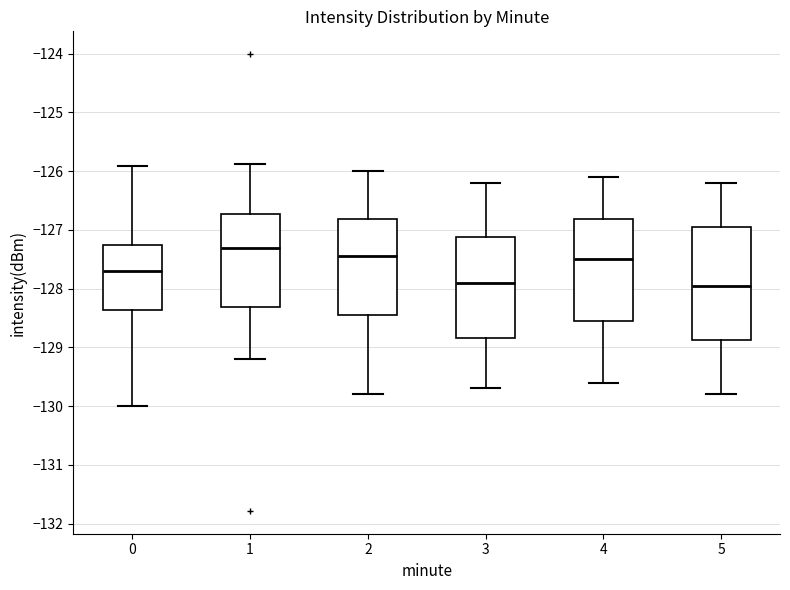

Reading left to right, read every box against the y-axis: the position of its median line, the range the box covers, and the ends of its whiskers. The values are not printed on the chart, so give them approximately, as read against the axis.

0: median -127.7, box -128.4 to -127.3, whiskers -130.0 to -125.9
1: median -127.3, box -128.3 to -126.7, whiskers -129.2 to -125.9
2: median -127.4, box -128.4 to -126.8, whiskers -129.8 to -126.0
3: median -127.9, box -128.8 to -127.1, whiskers -129.7 to -126.2
4: median -127.5, box -128.5 to -126.8, whiskers -129.6 to -126.1
5: median -127.9, box -128.9 to -126.9, whiskers -129.8 to -126.2